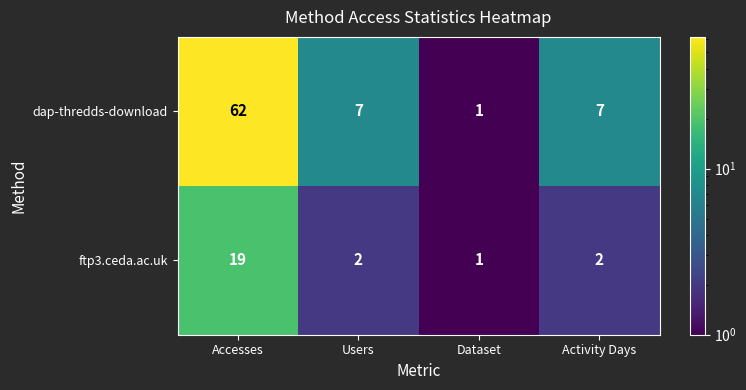

The value of ftp3.ceda.ac.uk at Activity Days is 3. True or false?

False